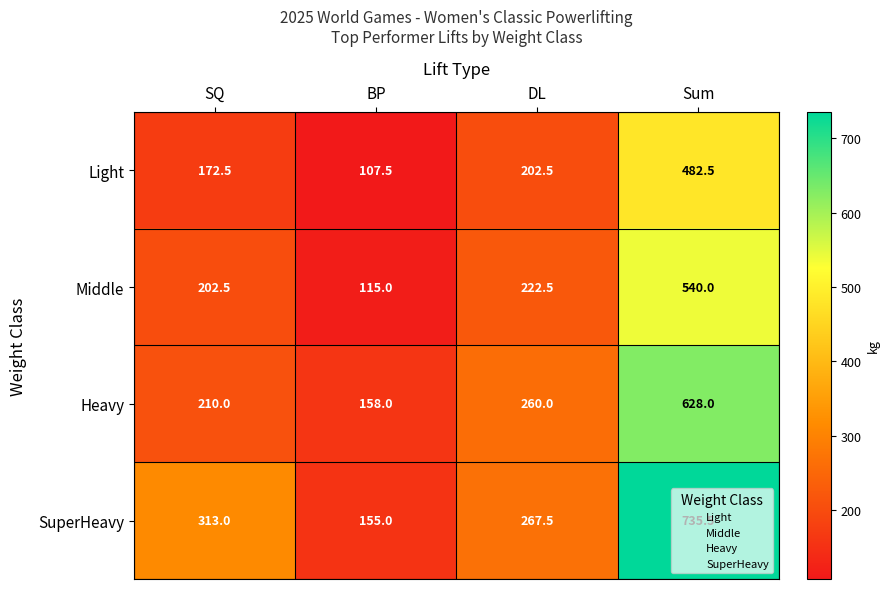

At which label is SuperHeavy closest to 445?

SQ